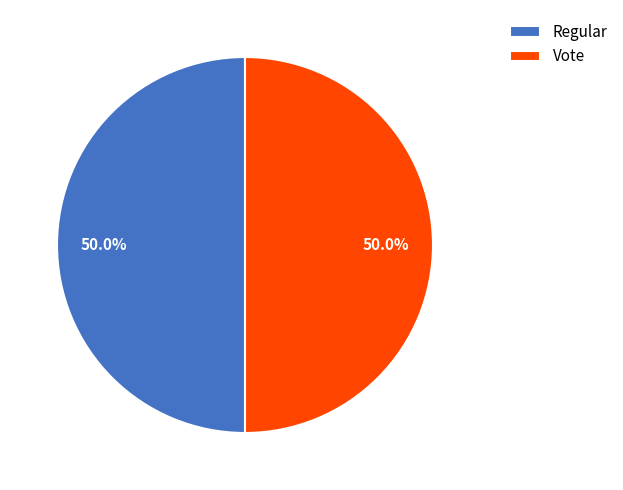

How much of the chart is everything except Regular?

50.0%